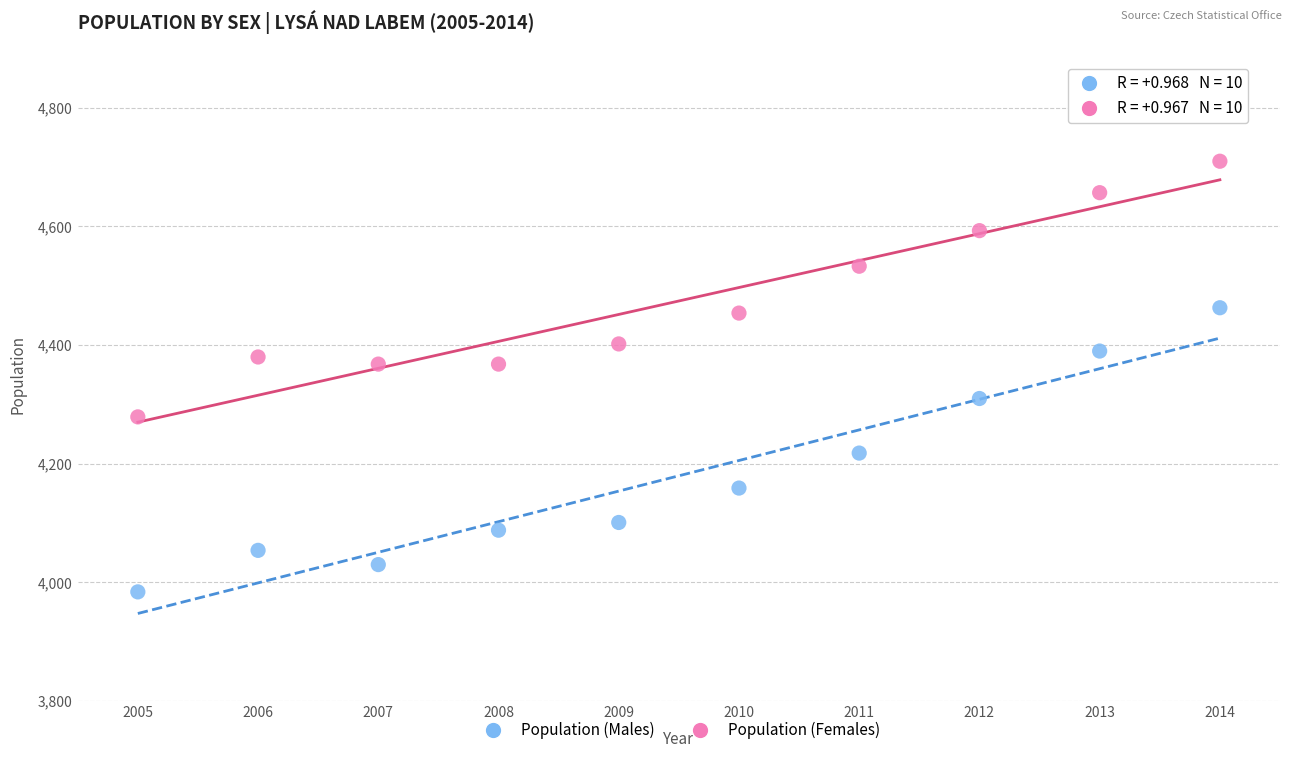

What are all the series names shown in the legend?

Population (Males), Population (Females)